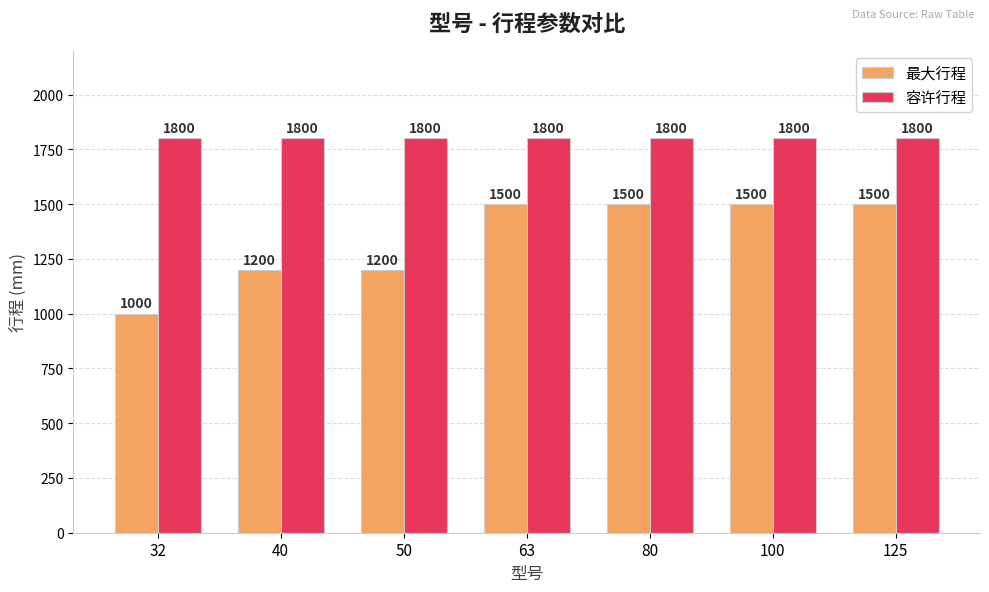

Which series has the widest spread of values?

最大行程